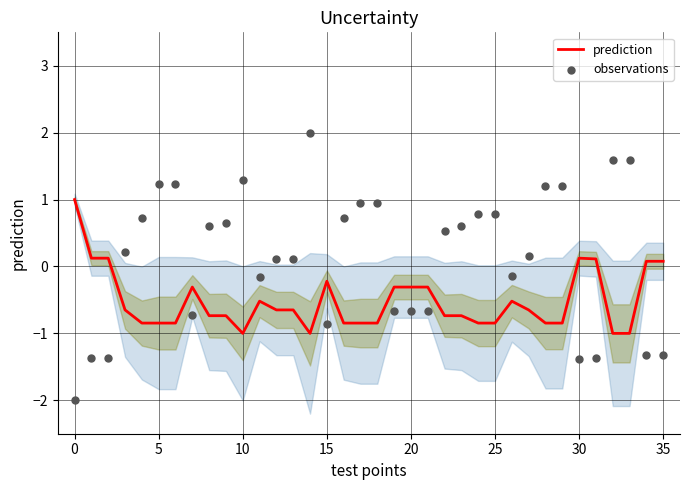

Which series has the largest Y range (max minus min)?

observations